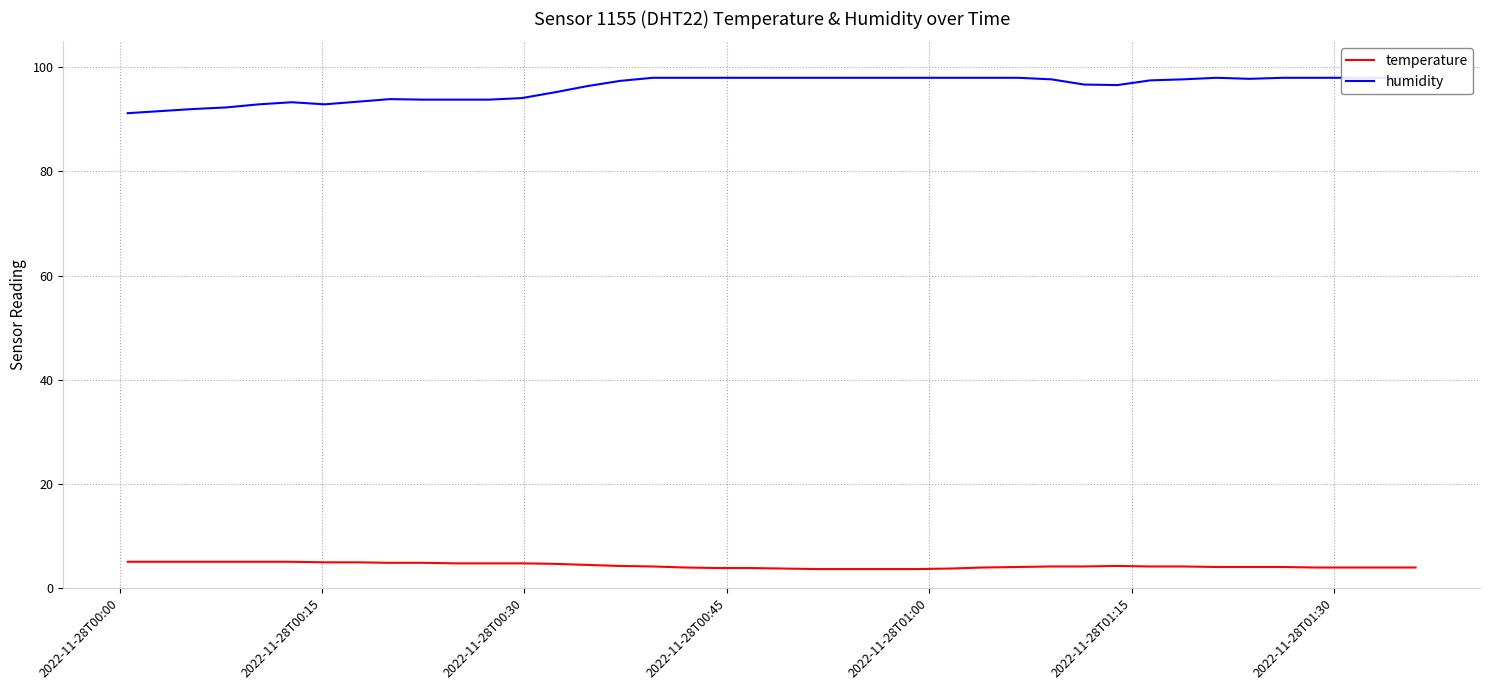

What is the maximum value for temperature?

5.0